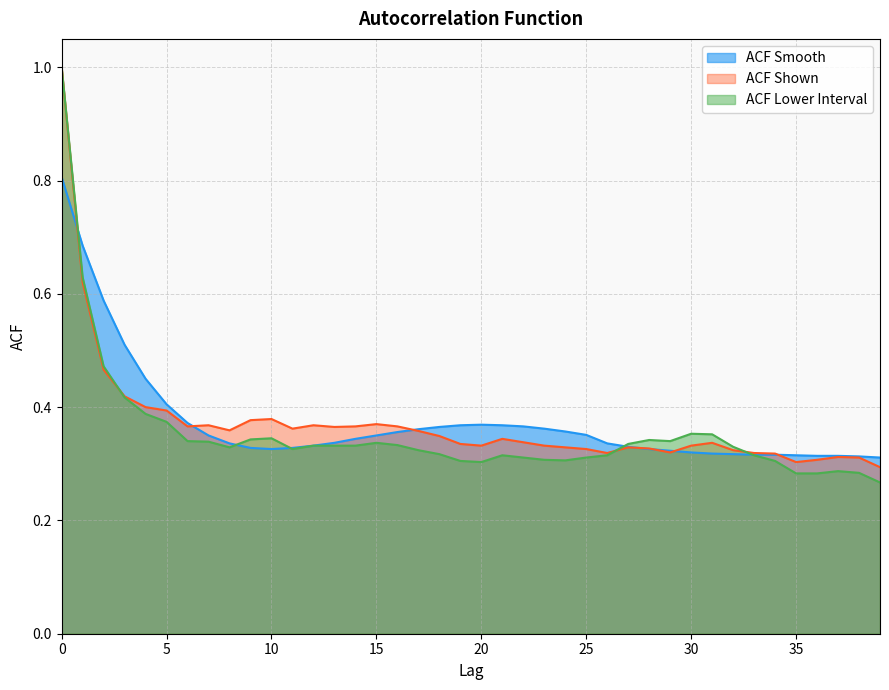

What is the average value of the acf_shown_smooth series?

0.4